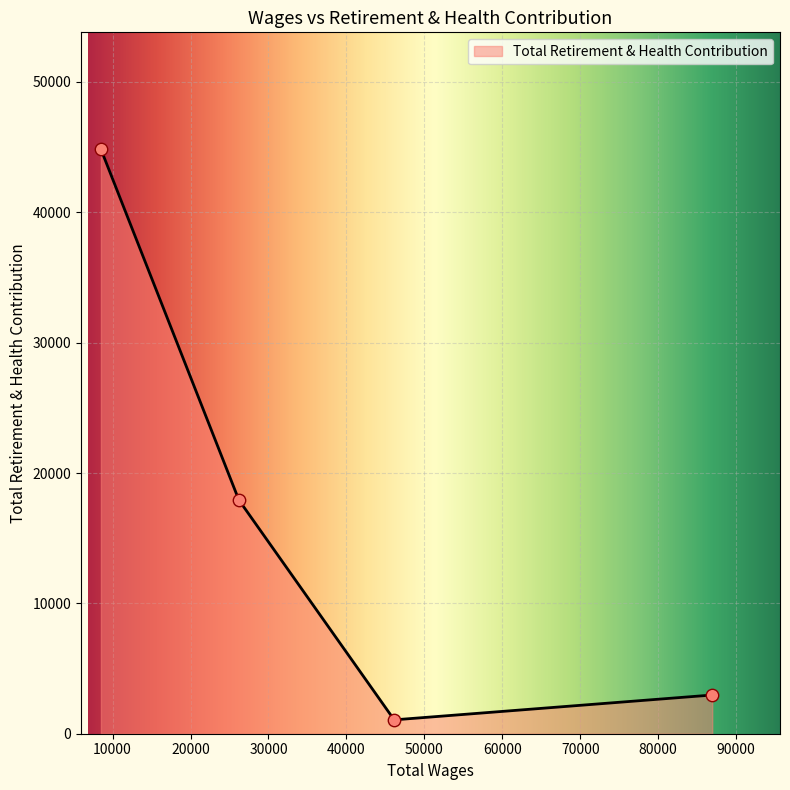

What is the greatest value displayed?

44840